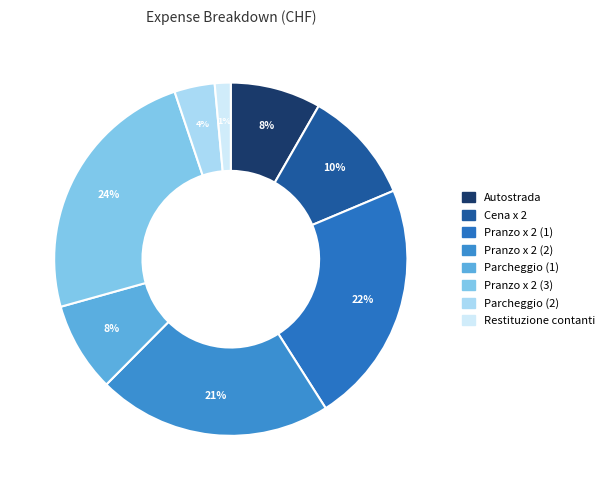

The Pranzo x 2 (1) slice represents 9% of the pie. True or false?

False